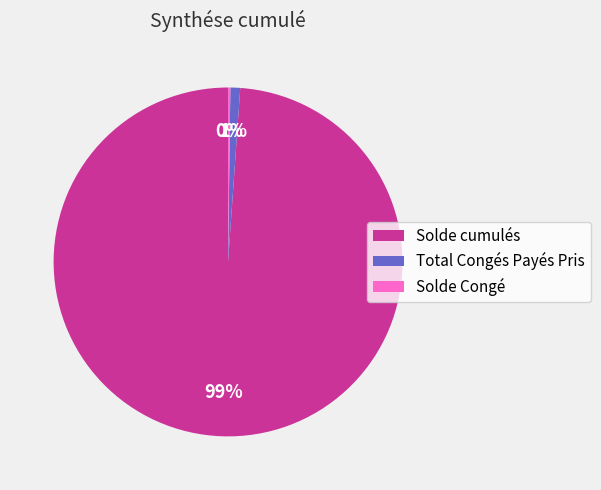

Is there a majority slice in this chart?

Yes